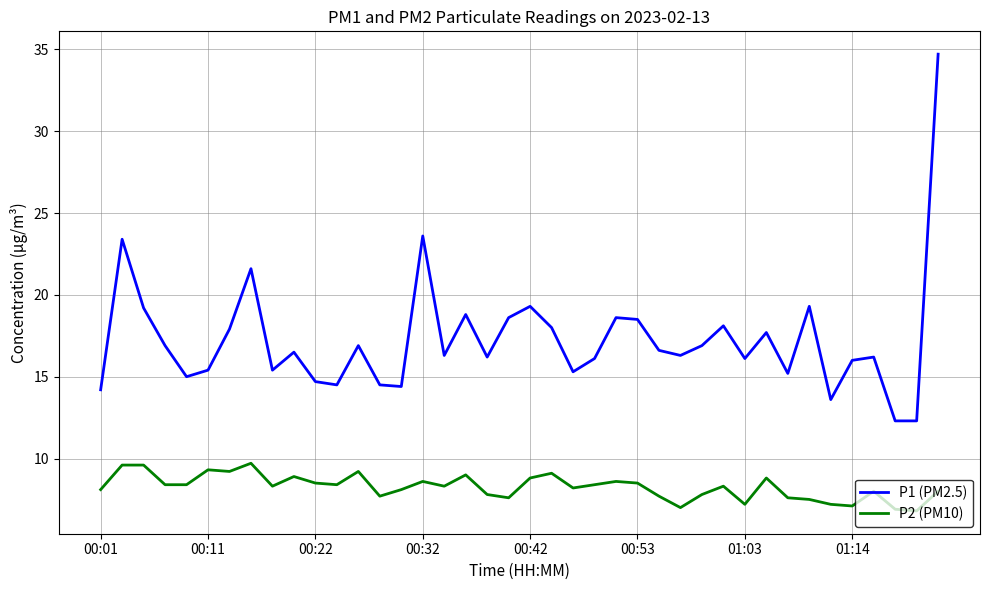

What is the minimum value for P1 (PM2.5)?

12.3